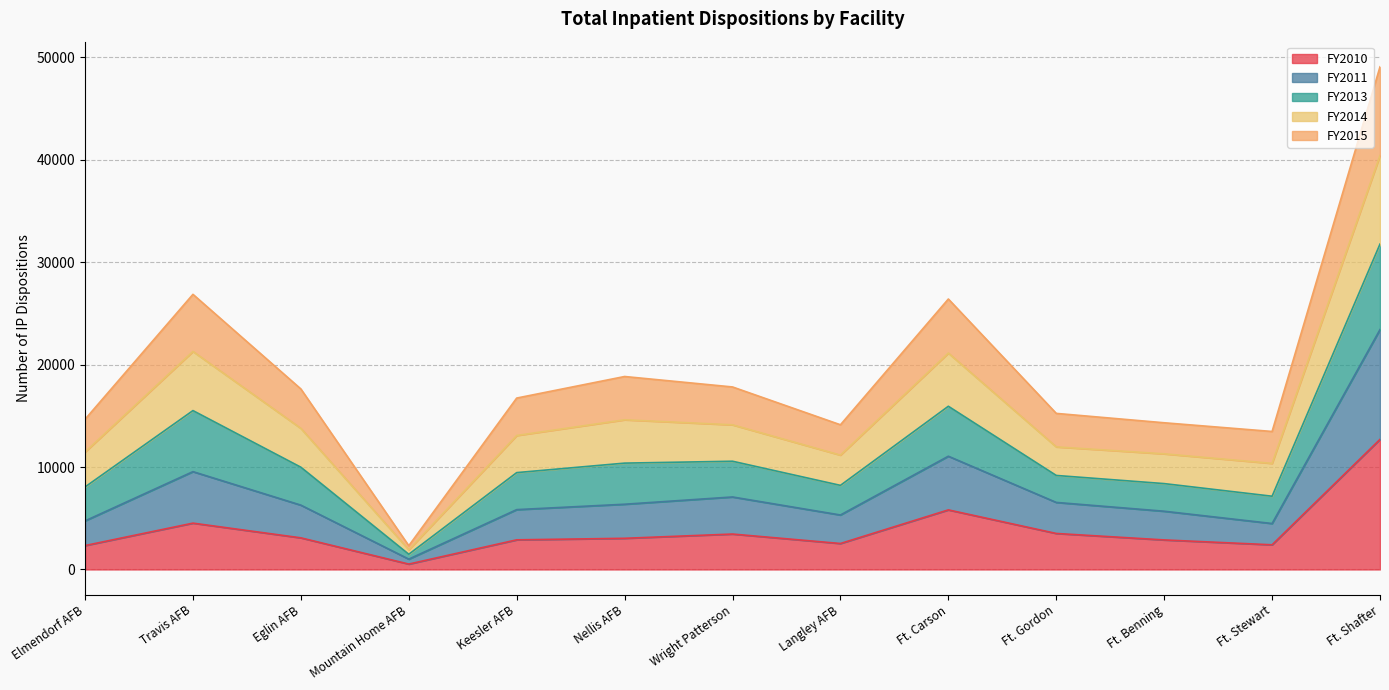

What is the total value across all series at Travis AFB?

26855